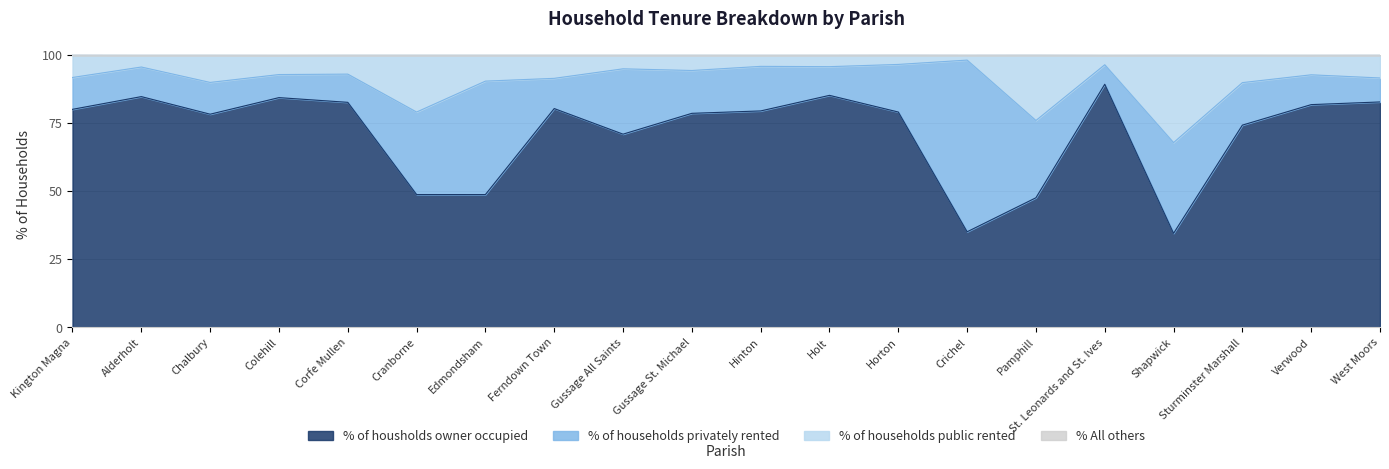

Where does the % of housholds owner occupied series first go above 79?

Kington Magna